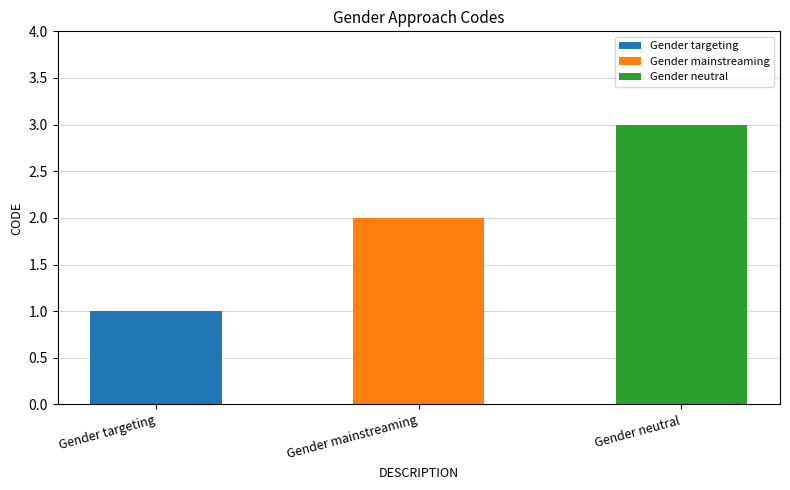

Rank the categories by value from highest to lowest.

Gender neutral, Gender mainstreaming, Gender targeting